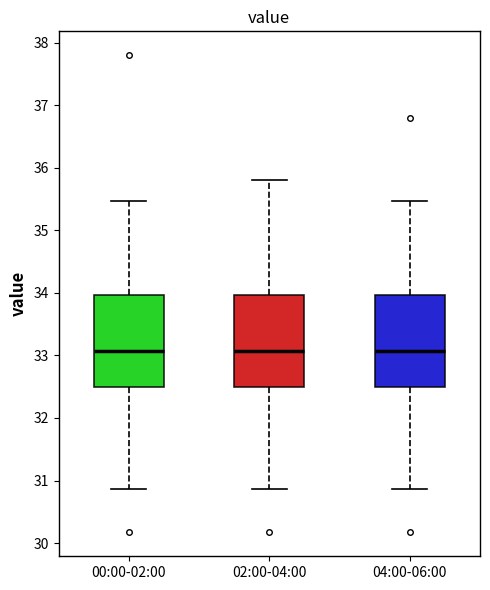

Reading left to right, transcribe this box plot: for each box, give where its median line is, the range the box spans, and where its two whiskers end, as read against the y-axis. The values are not printed on the chart, so give them approximately, as read against the axis.

00:00-02:00: median 33.1, box 32.5 to 34.0, whiskers 30.9 to 35.5
02:00-04:00: median 33.1, box 32.5 to 34.0, whiskers 30.9 to 35.8
04:00-06:00: median 33.1, box 32.5 to 34.0, whiskers 30.9 to 35.5